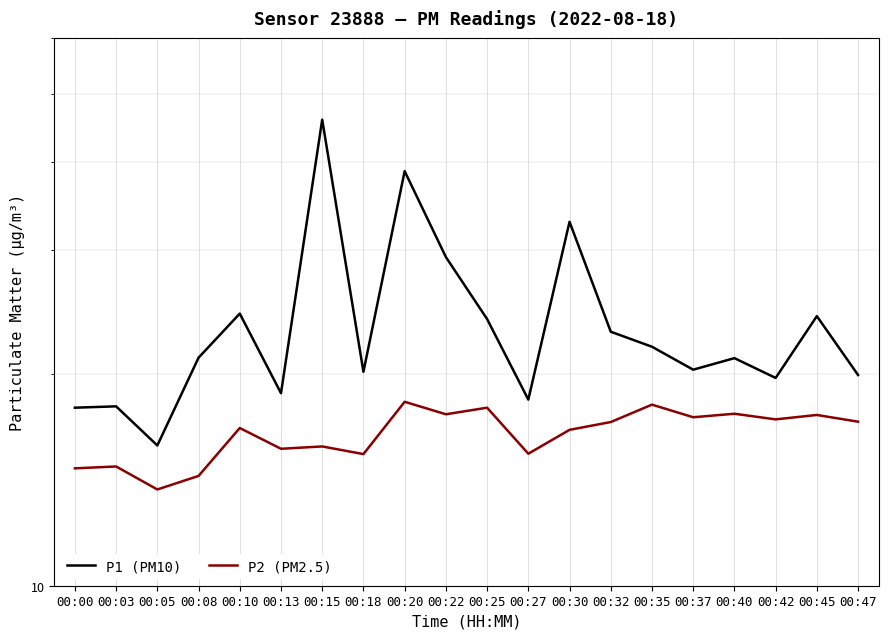

Reading left to right, extract all data points from this chart.

P1 (PM10): 17.9	18.0	15.8	21.1	24.4	18.8	45.9	20.1	38.8	29.3	23.9	18.4	32.9	22.9	21.9	20.3	21.1	19.7	24.1	19.9
P2 (PM2.5): 14.7	14.8	13.7	14.3	16.8	15.7	15.8	15.4	18.2	17.5	17.9	15.4	16.6	17.1	18.1	17.4	17.6	17.2	17.5	17.1